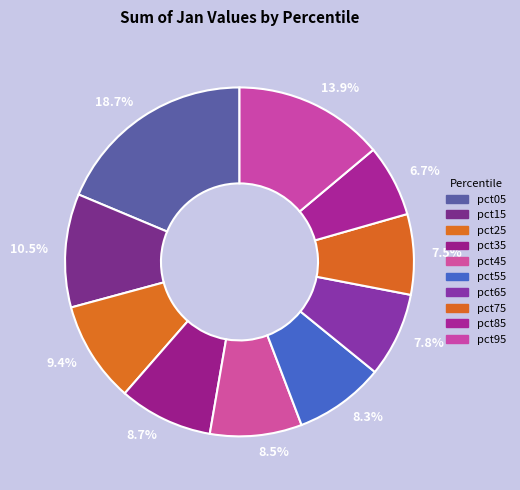

To the nearest percent, what is the difference between the largest and smallest slice percentages?

12%